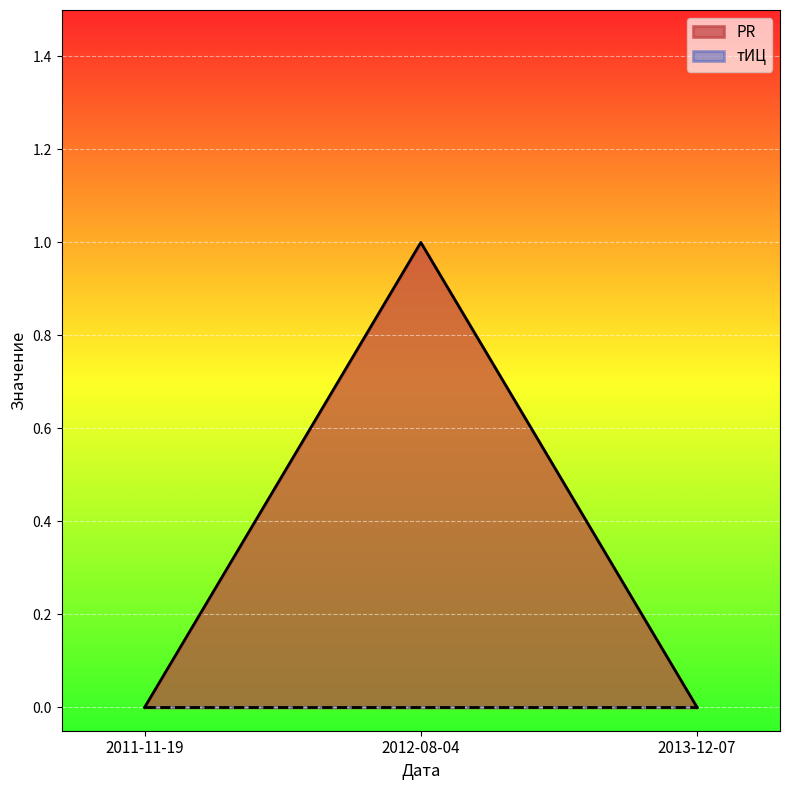

Reading left to right, extract all data points from this chart.

0	1	0